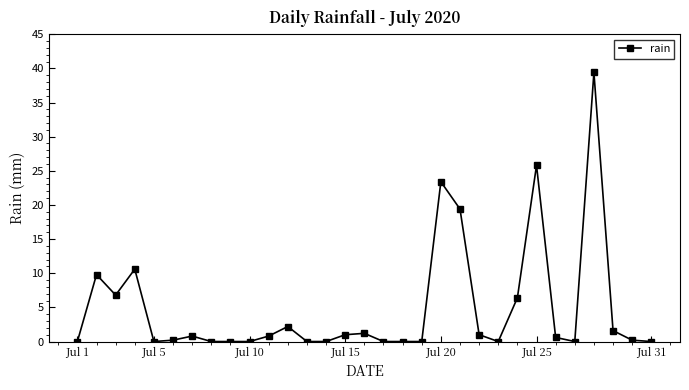

True or false: the data has more than 0 interior local peaks.

True